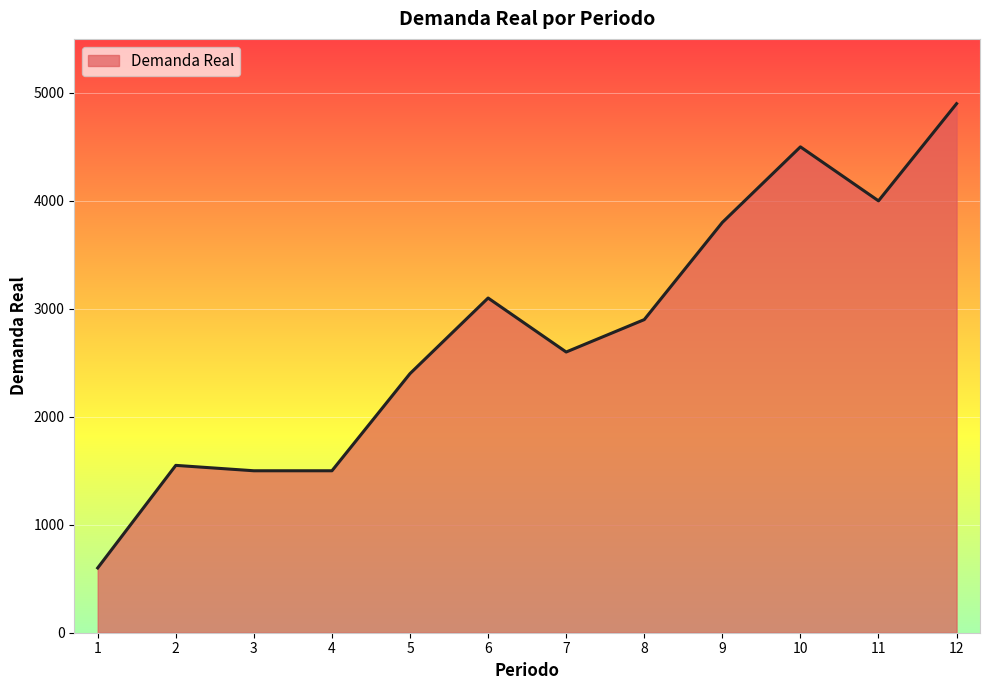

How many lines are shown in the chart?

1